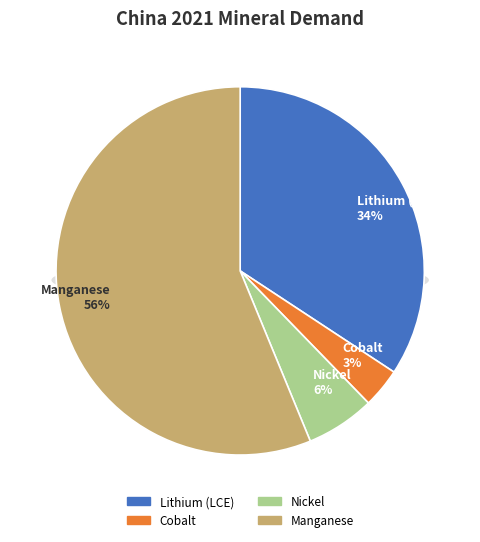

Which category has the smallest portion of the pie?

Cobalt